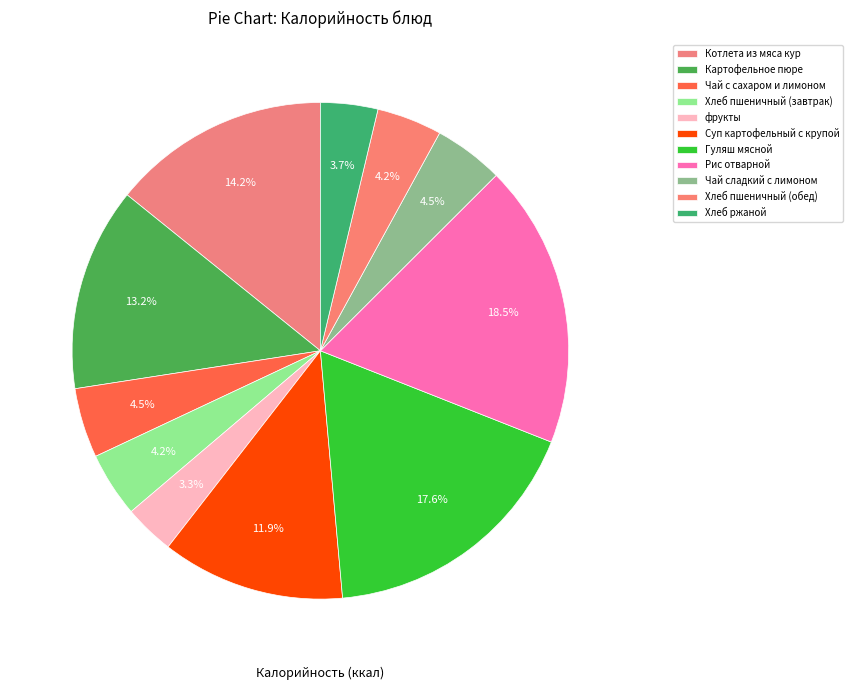

To the nearest percent, what portion does Котлета из мяса кур represent?

14%